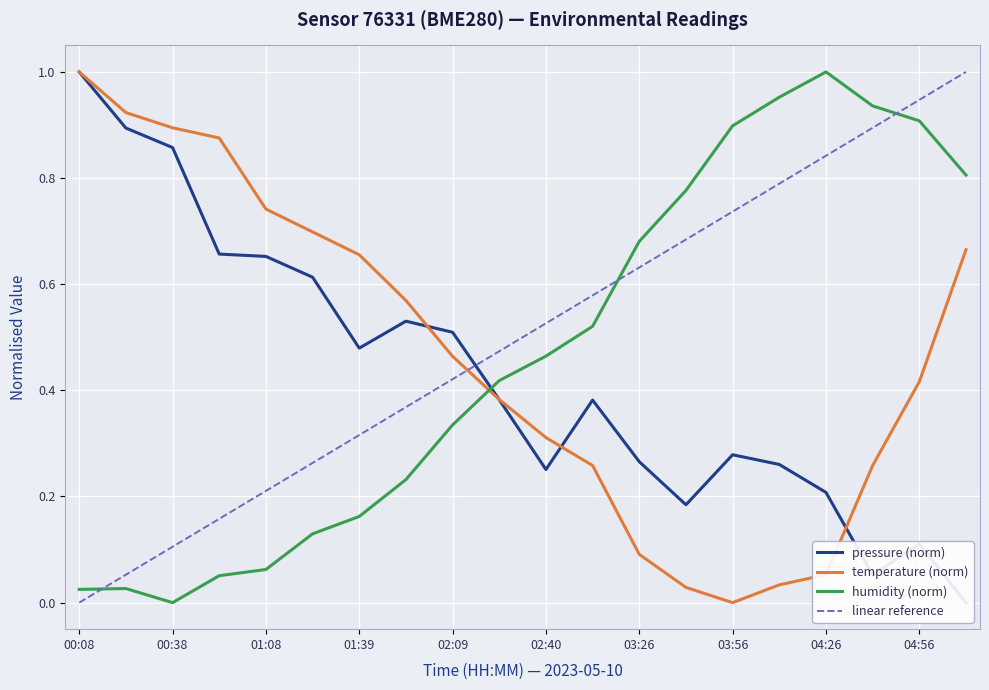

What is the maximum value shown in the chart?

1.0